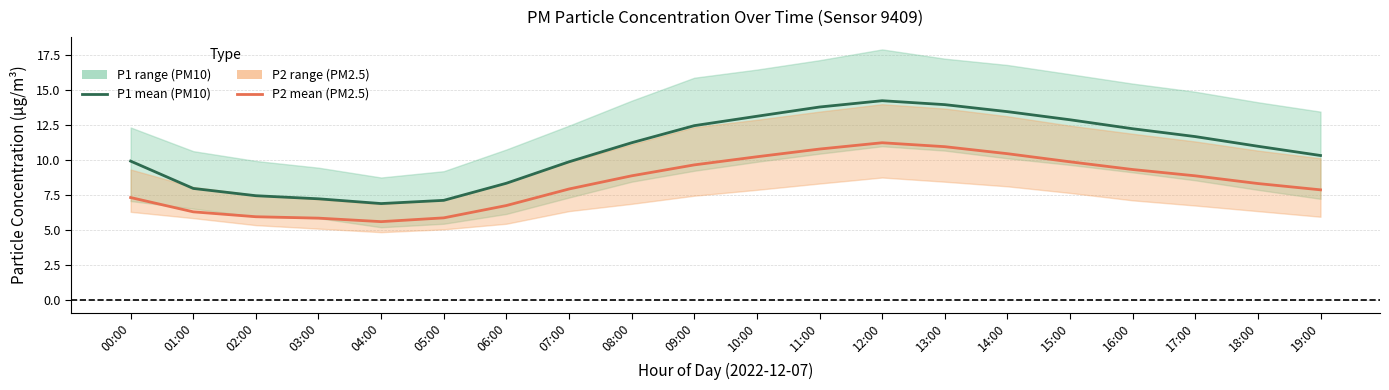

What position from the left is 15:00?

16